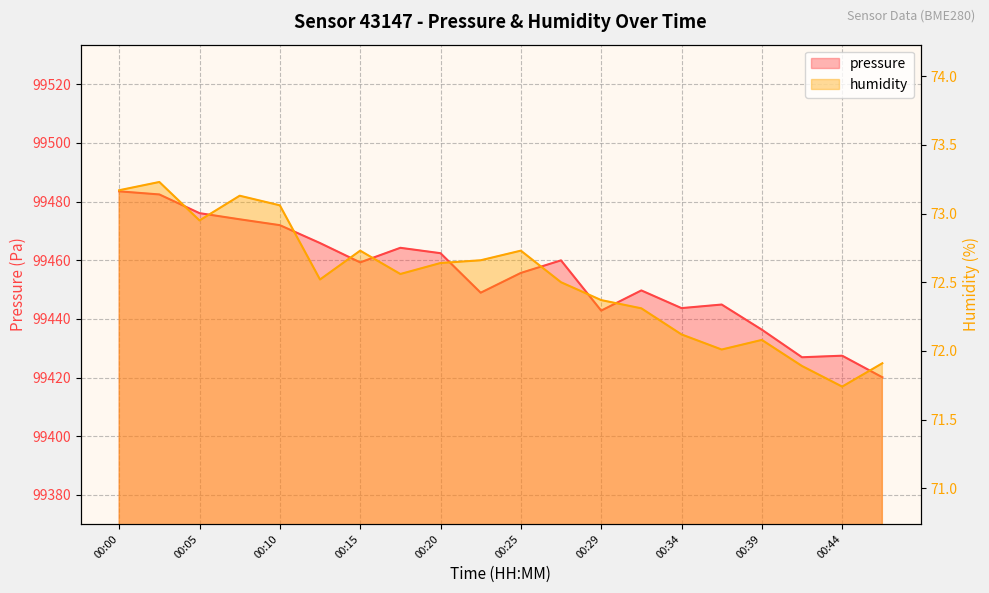

What are all the series names shown in the legend?

pressure, humidity